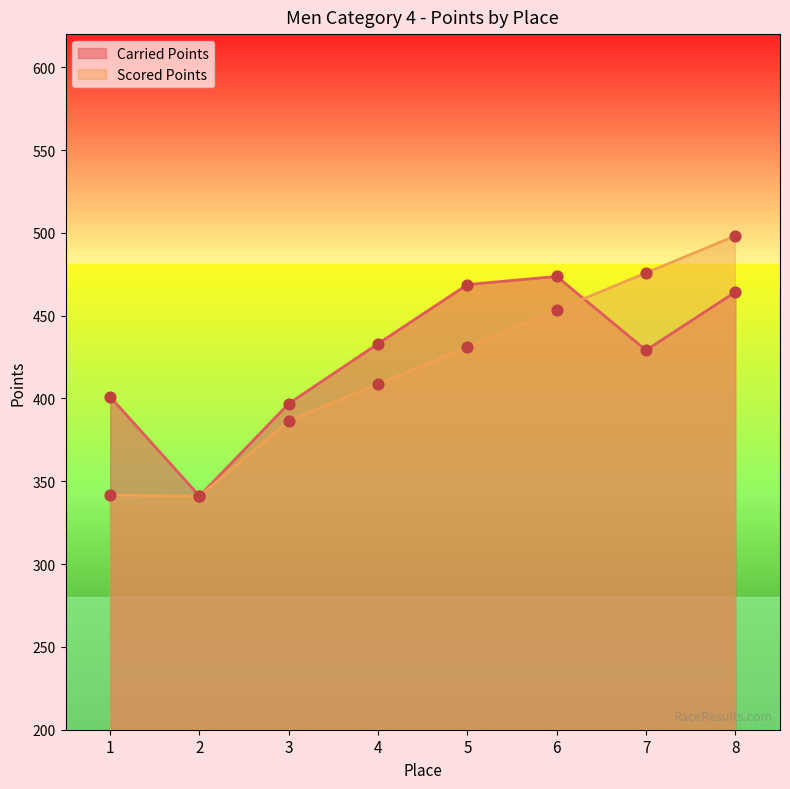

At how many categories does at least one series exceed 382?

7